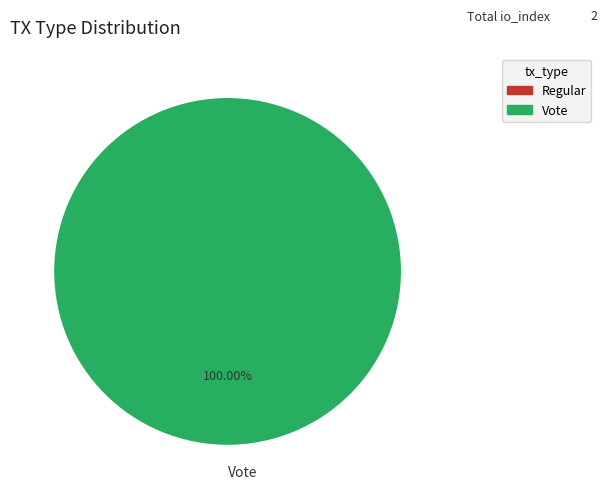

To the nearest percent, what portion does Vote represent?

100%